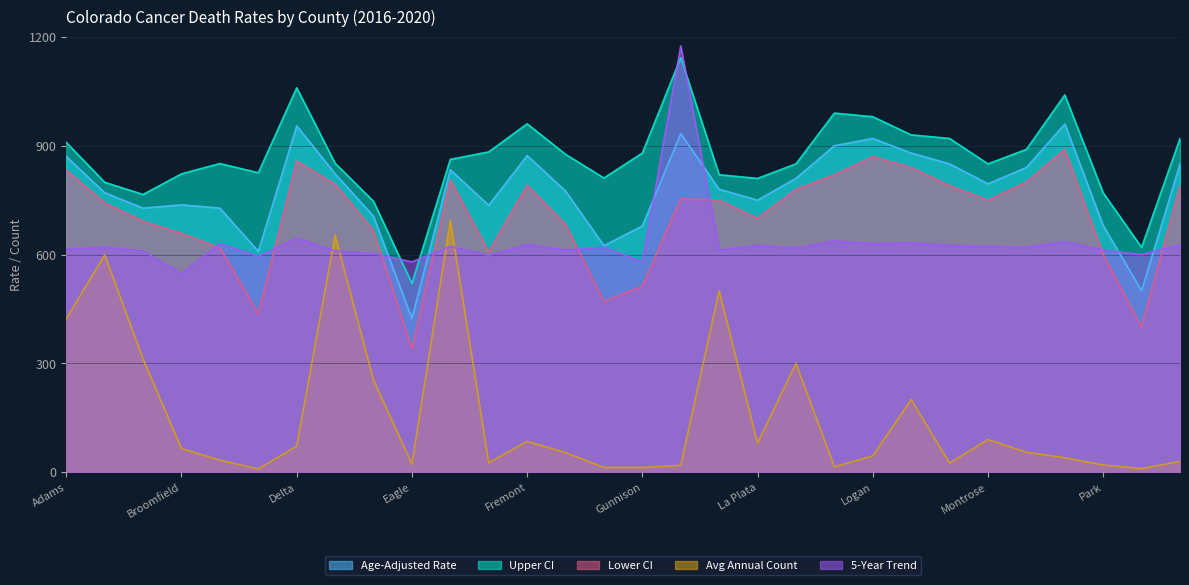

Rank the series by their maximum value, from lowest to highest.

Avg Annual Count, Lower CI, Age-Adjusted Rate, Upper CI, 5-Year Trend